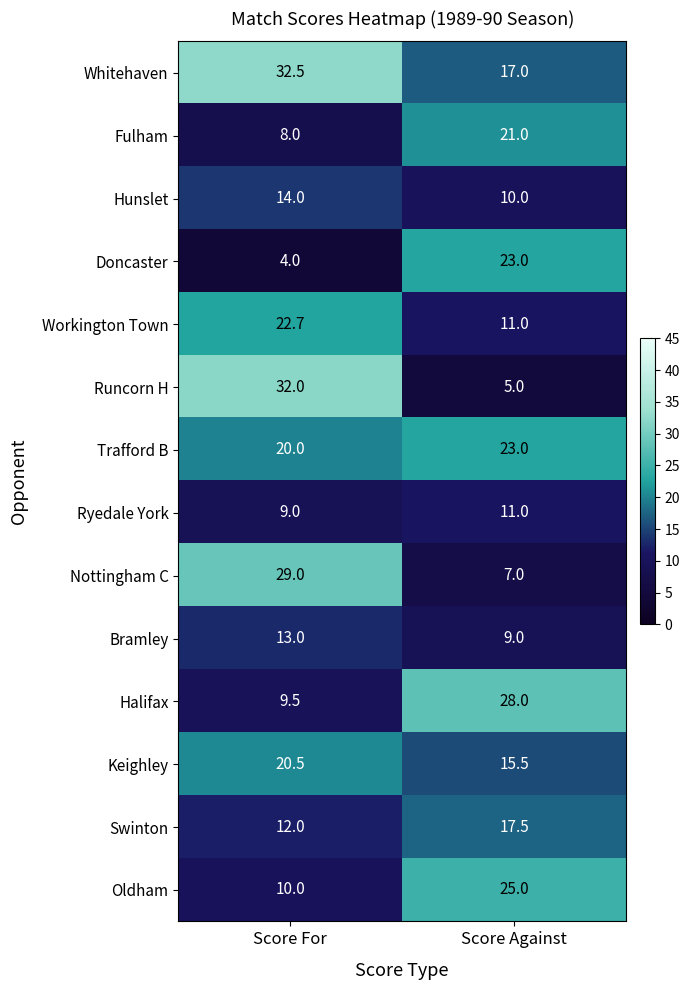

What is the difference between the maximum and minimum values in the Fulham series?

13.0